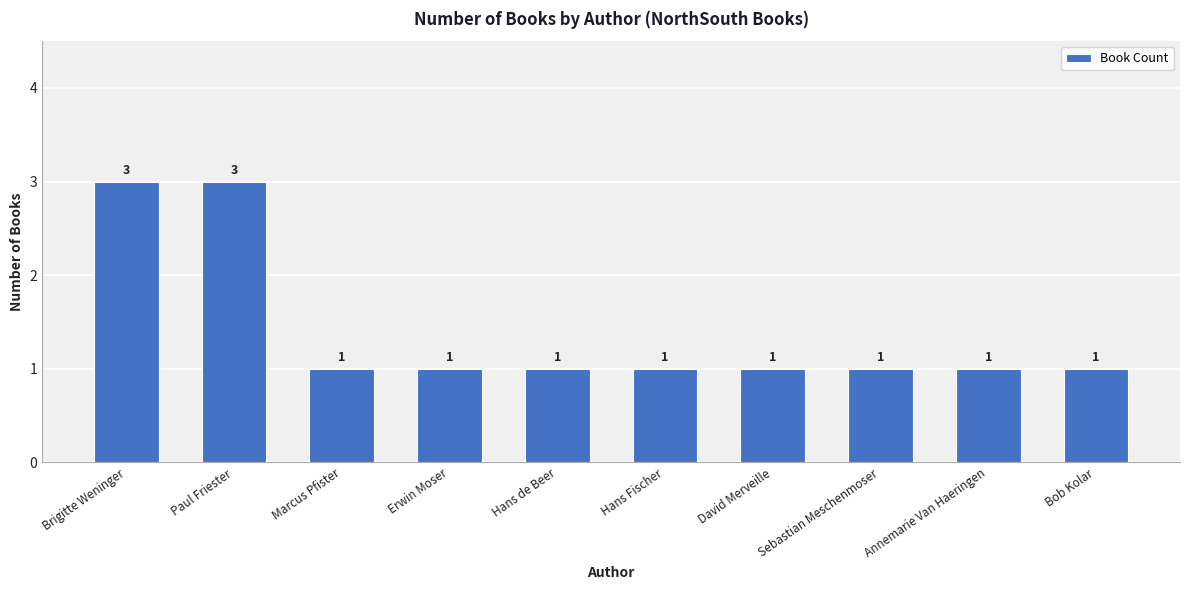

What is the ratio of the value at Sebastian Meschenmoser to the value at Hans de Beer?

1.0